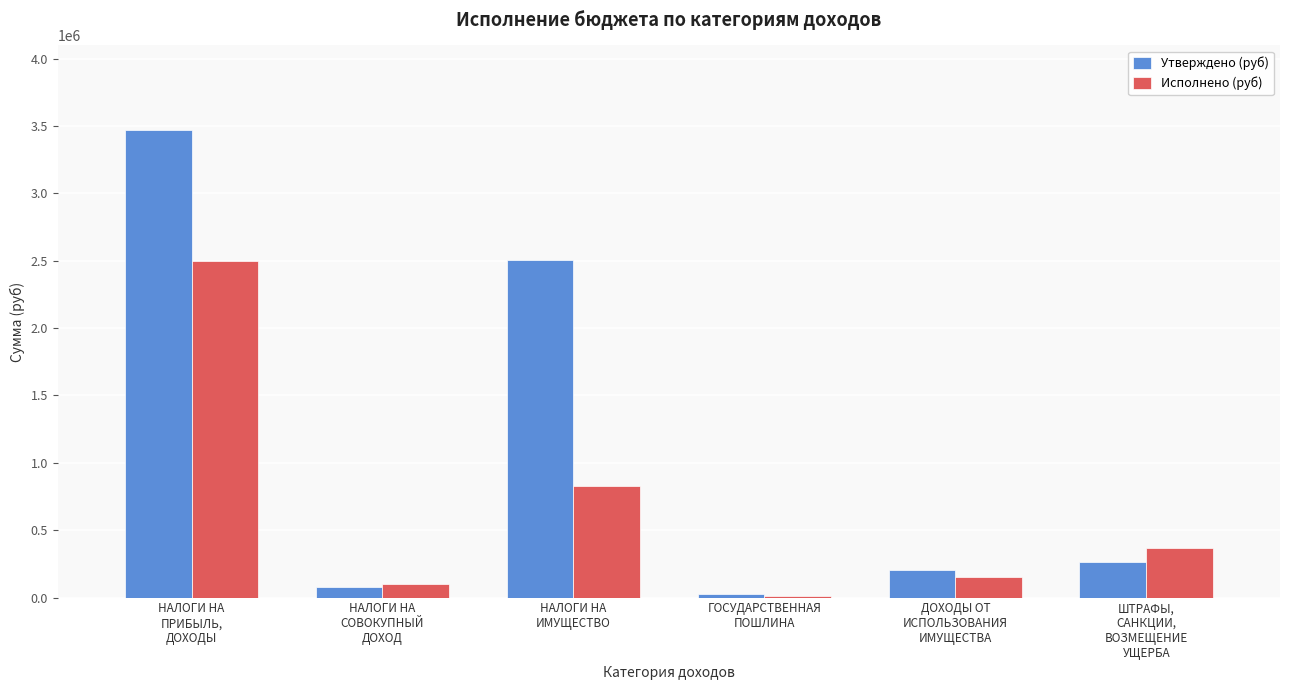

Which category has the lowest value in the Исполнено (руб) series?

ГОСУДАРСТВЕННАЯ
ПОШЛИНА